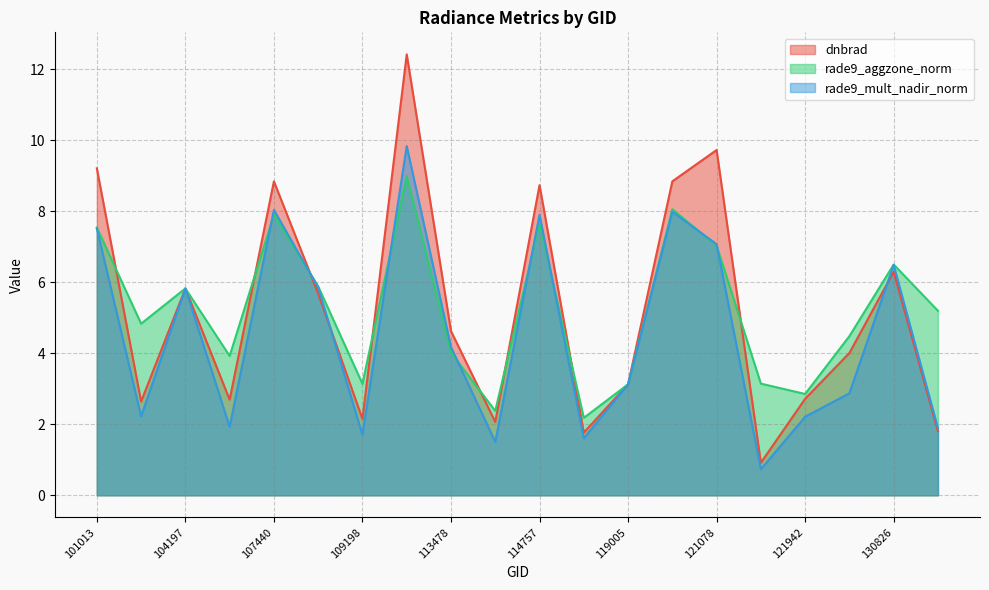

How many intersections are there between dnbrad and rade9_aggzone_norm?

9